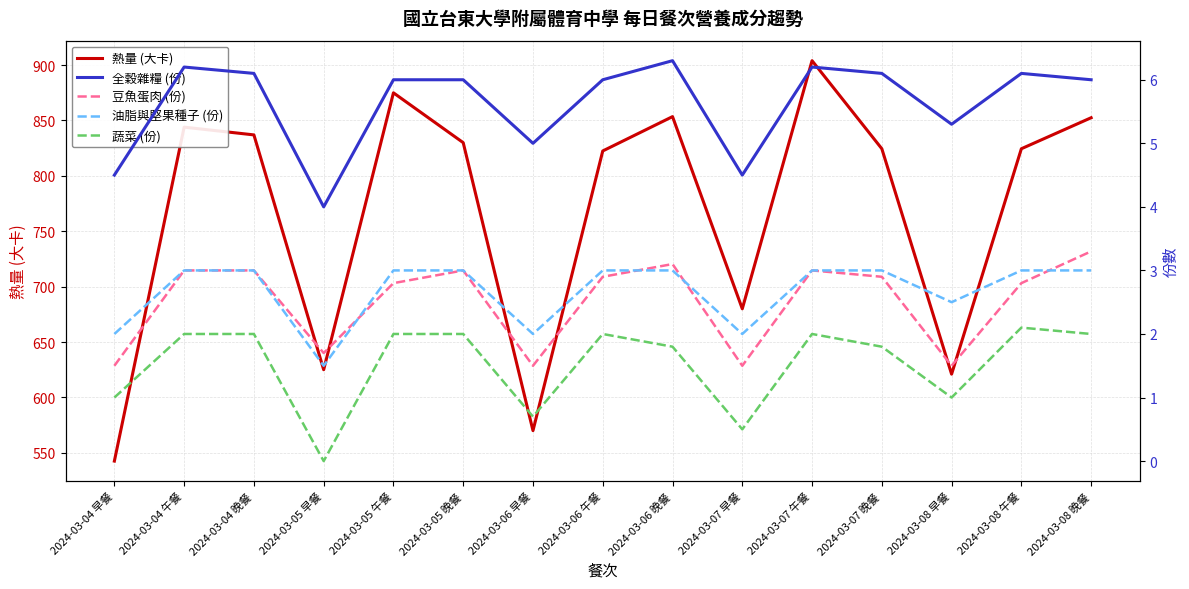

What is the difference between the maximum and minimum values in the 全穀雜糧 (份) series?

2.3